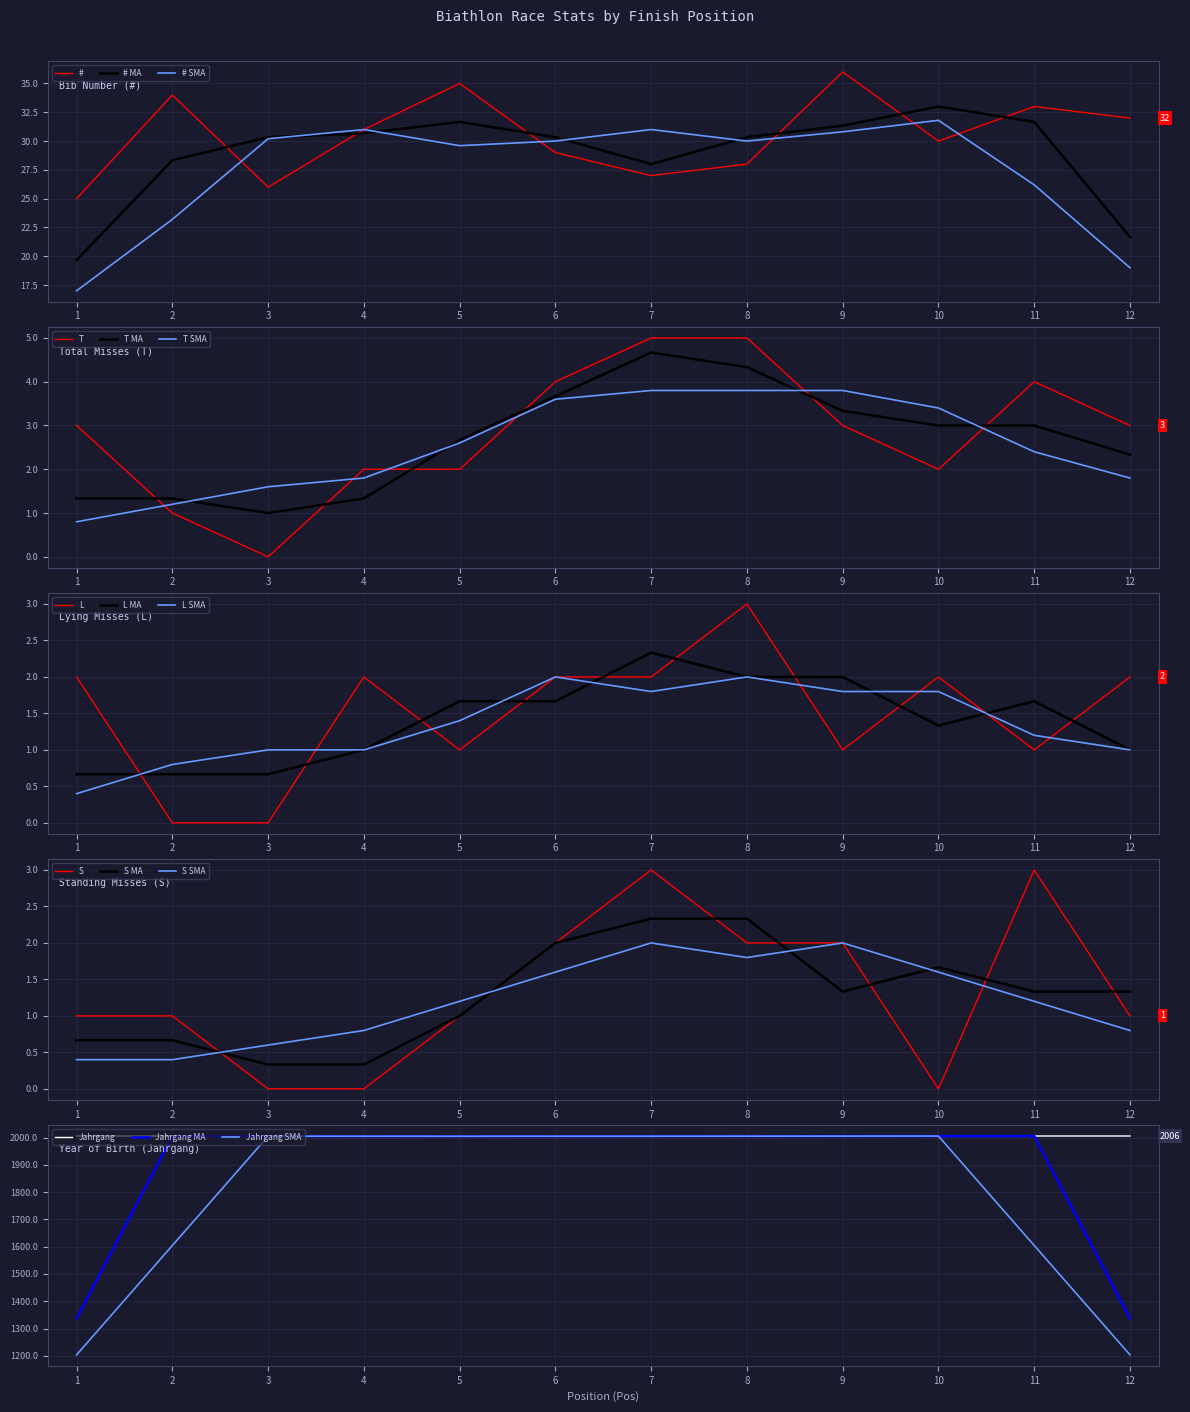

What is the spread (max minus min) of values at 5?

2004